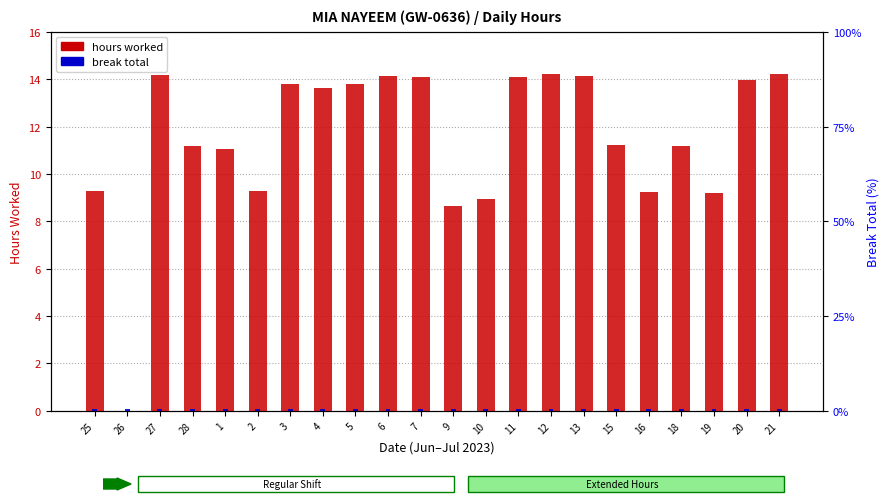

List the series in order of their overall mean, lowest first.

break total, hours worked